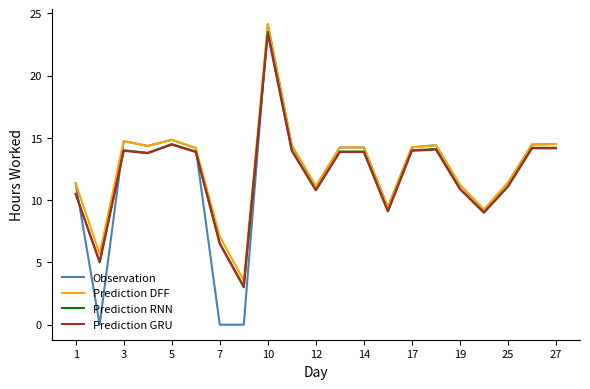

Which series has the widest spread of values?

Observation